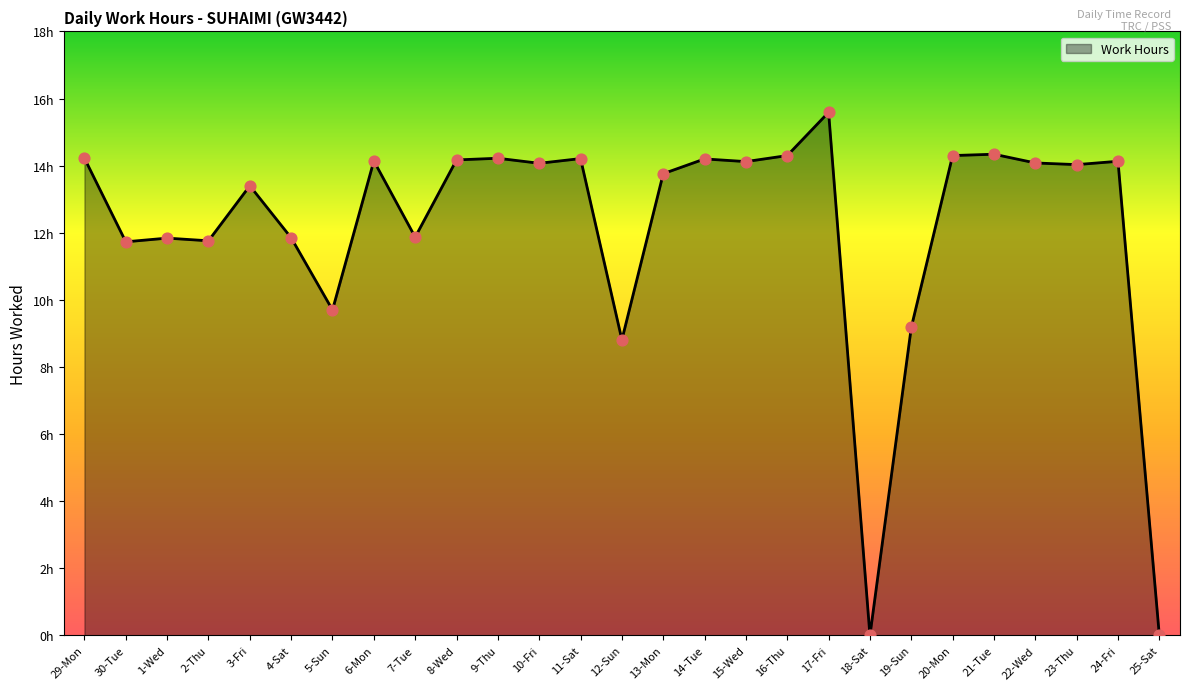

What is the change in value from 7-Tue to 14-Tue?

+2.3